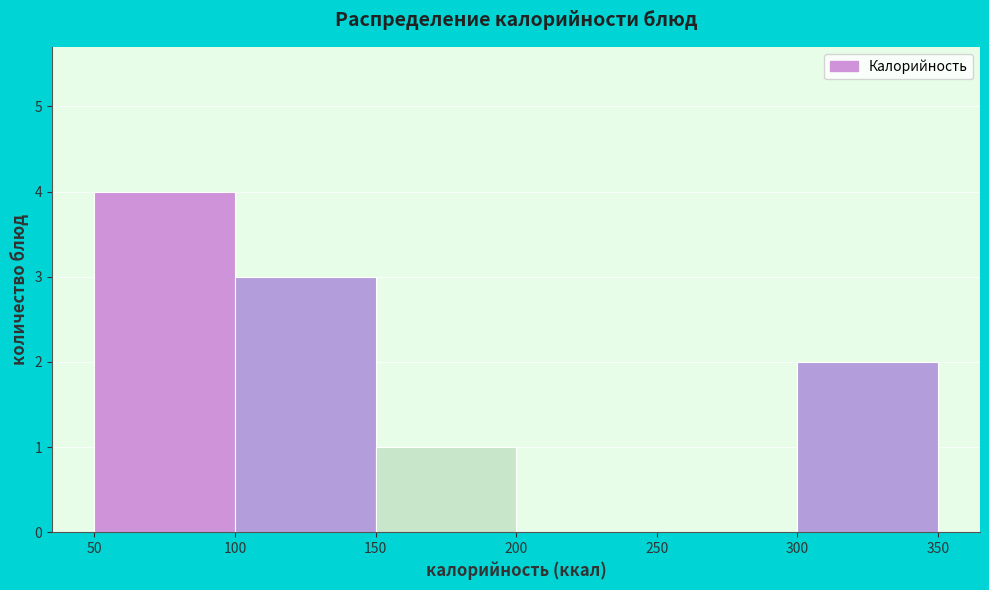

Reading left to right, list every bar in this chart as the range it spans on the x-axis followed by its height. The values are not printed on the chart, so give them approximately, as read against the axis.

50 to 100: 4
100 to 150: 3
150 to 200: 1
200 to 250: 0
250 to 300: 0
300 to 350: 2